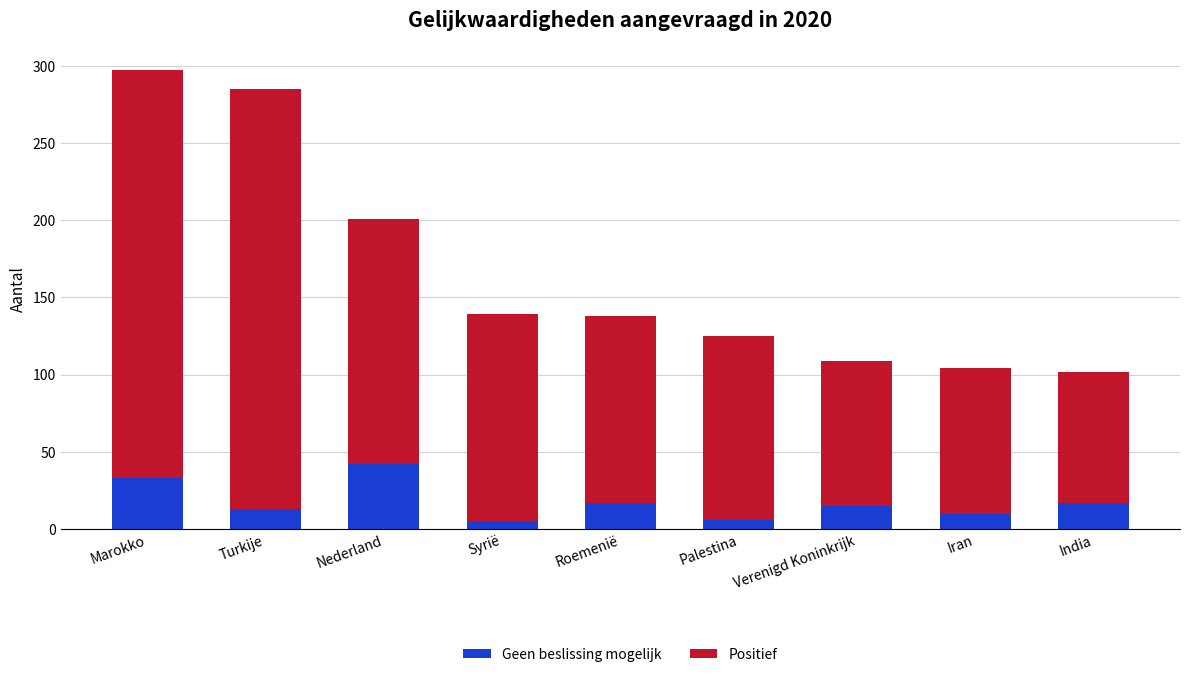

What is the total value across all series at Marokko?

297